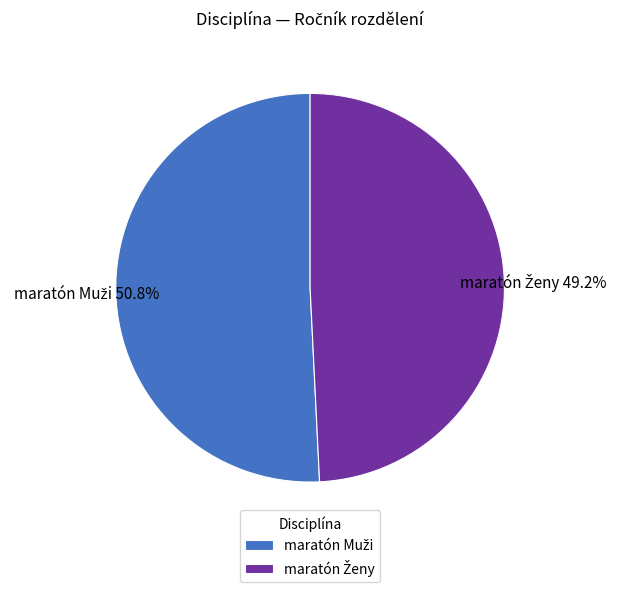

Is there any slice that represents more than half of the pie?

Yes